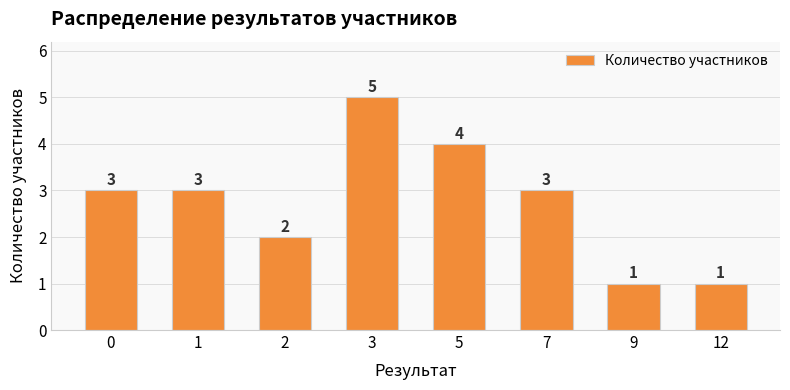

At which category does the chart reach its peak across all series?

3